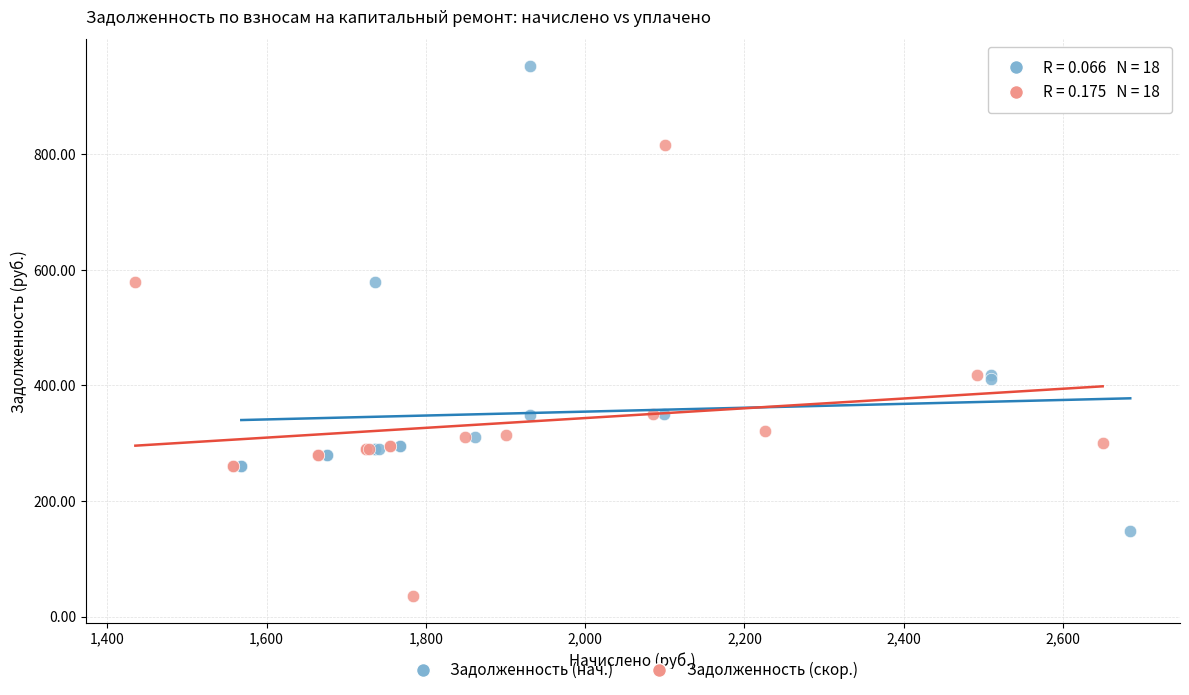

Which series contains the lowest Y value?

Задолженность (скор.)